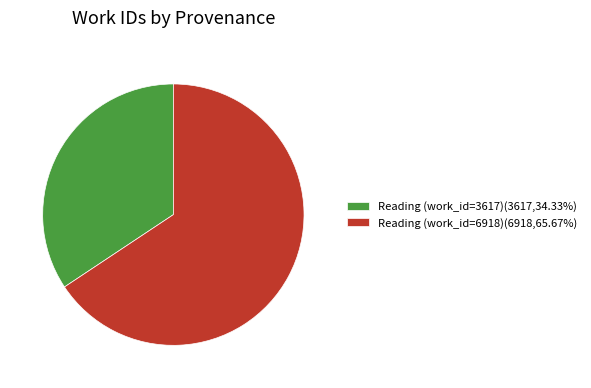

How many segments does this pie chart have?

2